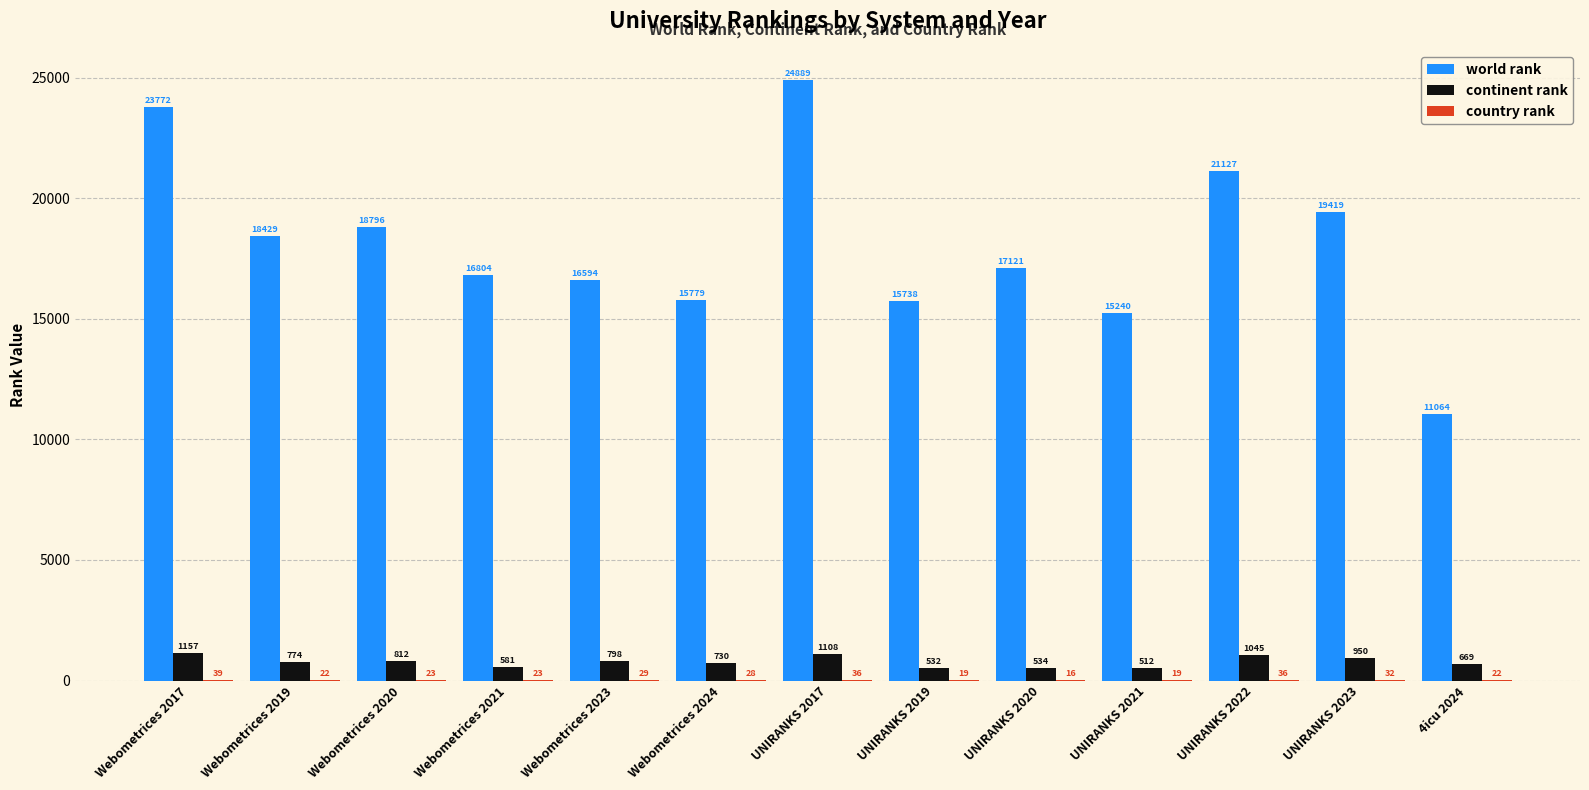

Which series has the largest range (max minus min)?

world rank